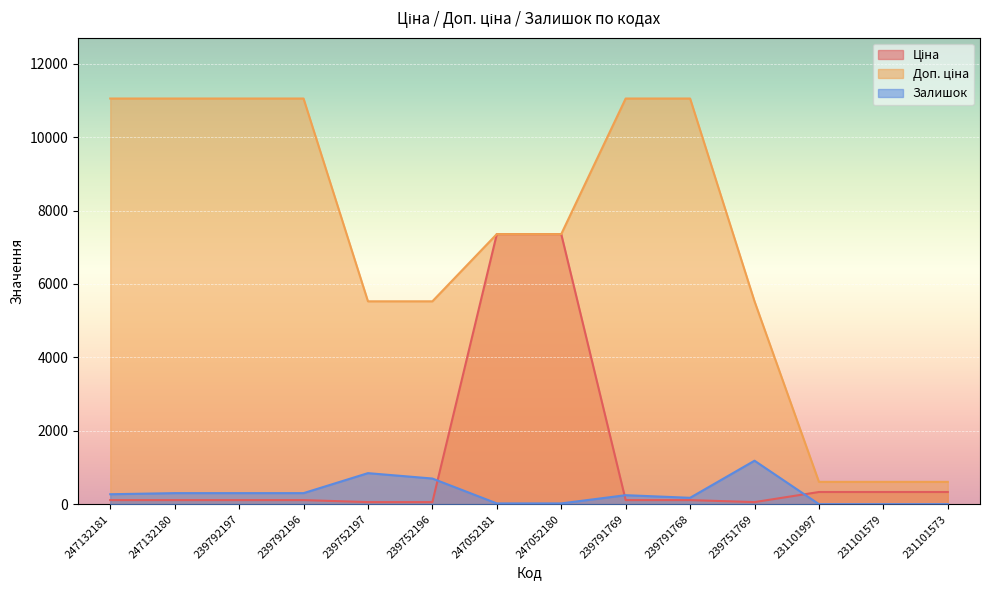

Rank the categories by Доп. ціна value from highest to lowest.

247132181, 247132180, 239792197, 239792196, 239791769, 239791768, 247052181, 247052180, 239752197, 239752196, 239751769, 231101997, 231101579, 231101573